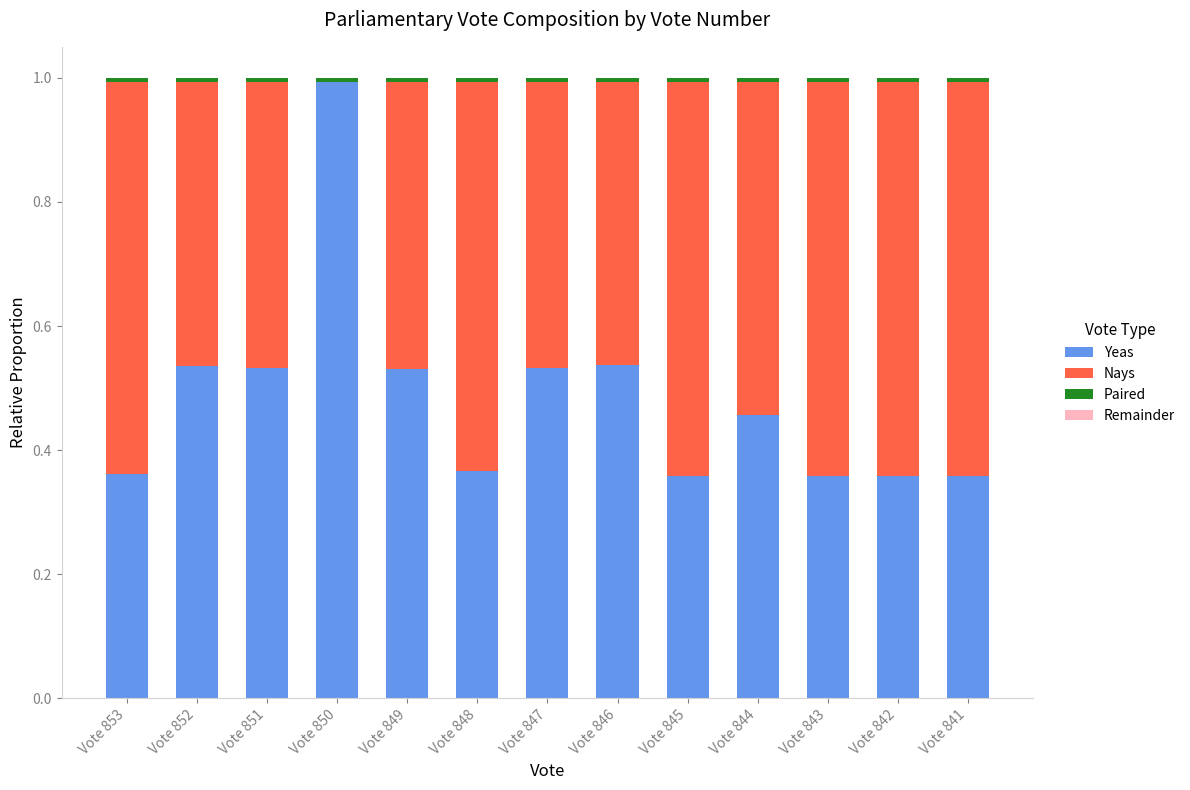

What is the highest value of the Yeas series?

1.0